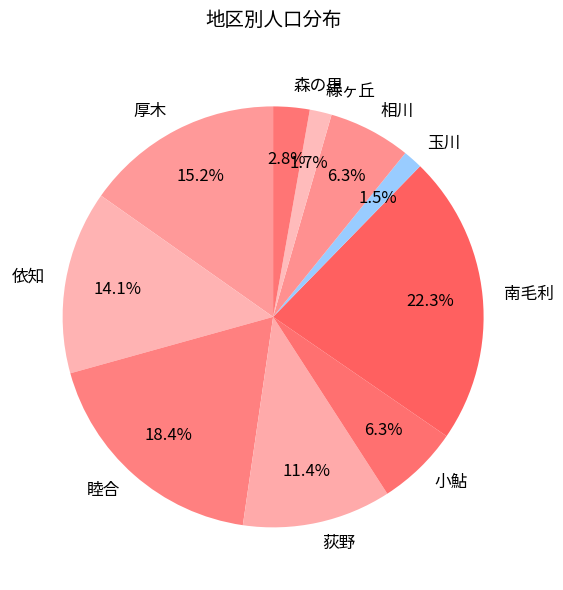

What portion of the pie excludes 緑ヶ丘?

98.3%